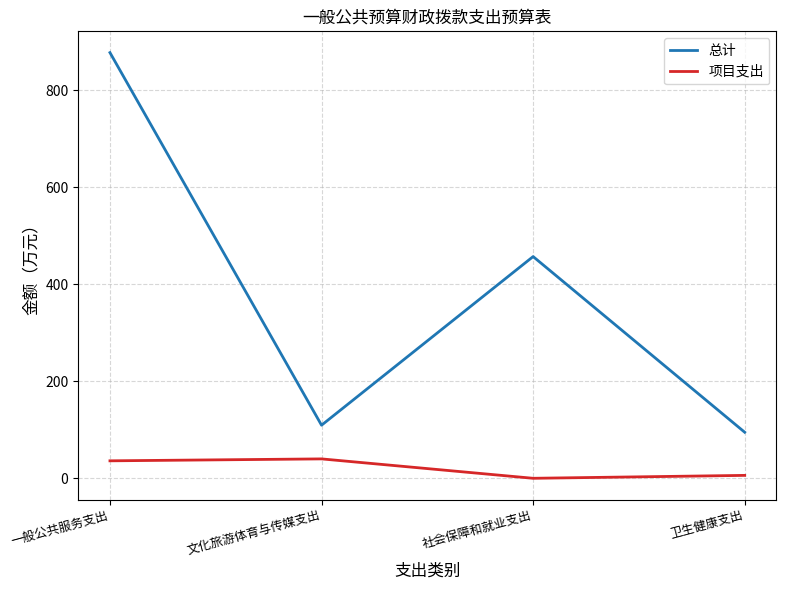

Reading left to right, what are all the values shown in this chart?

总计: 877.8	109.5	457.2	95.0
项目支出: 36.0	40.0	0.0	6.0